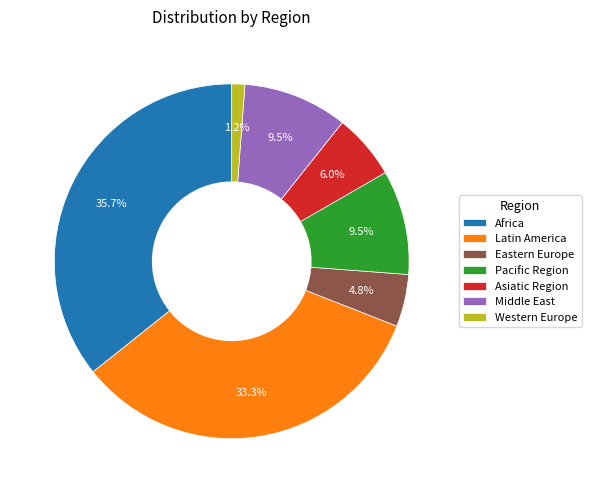

What is the smallest slice in the pie chart?

Western Europe